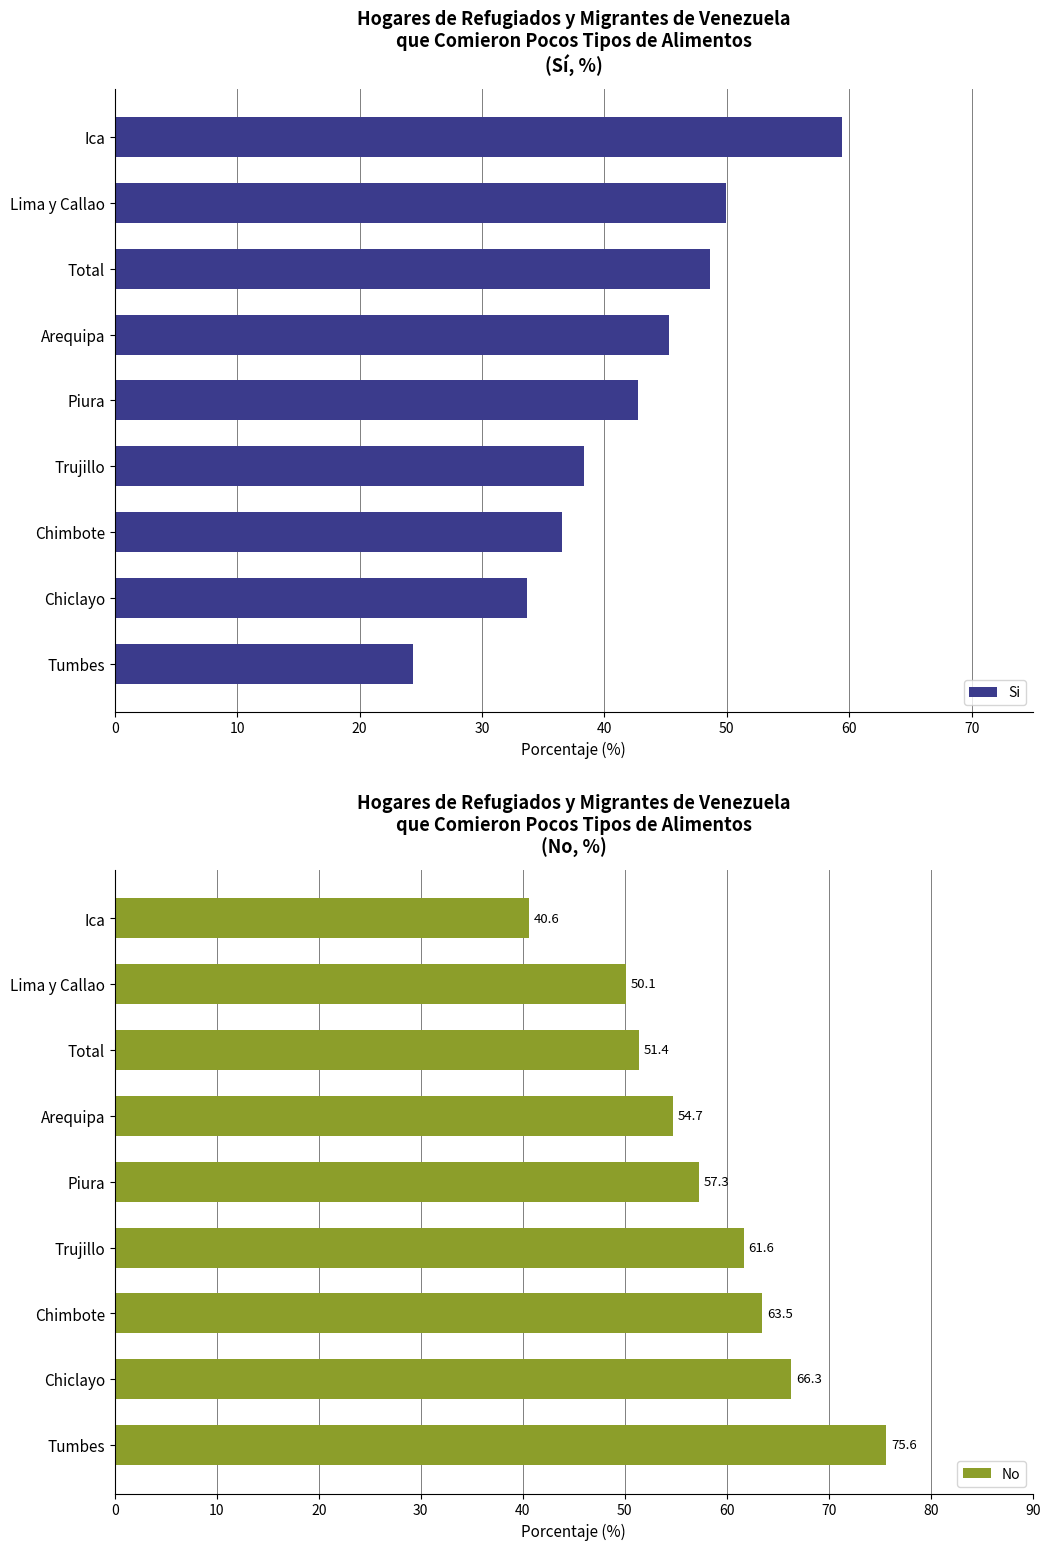

Which series has the widest spread of values?

Si